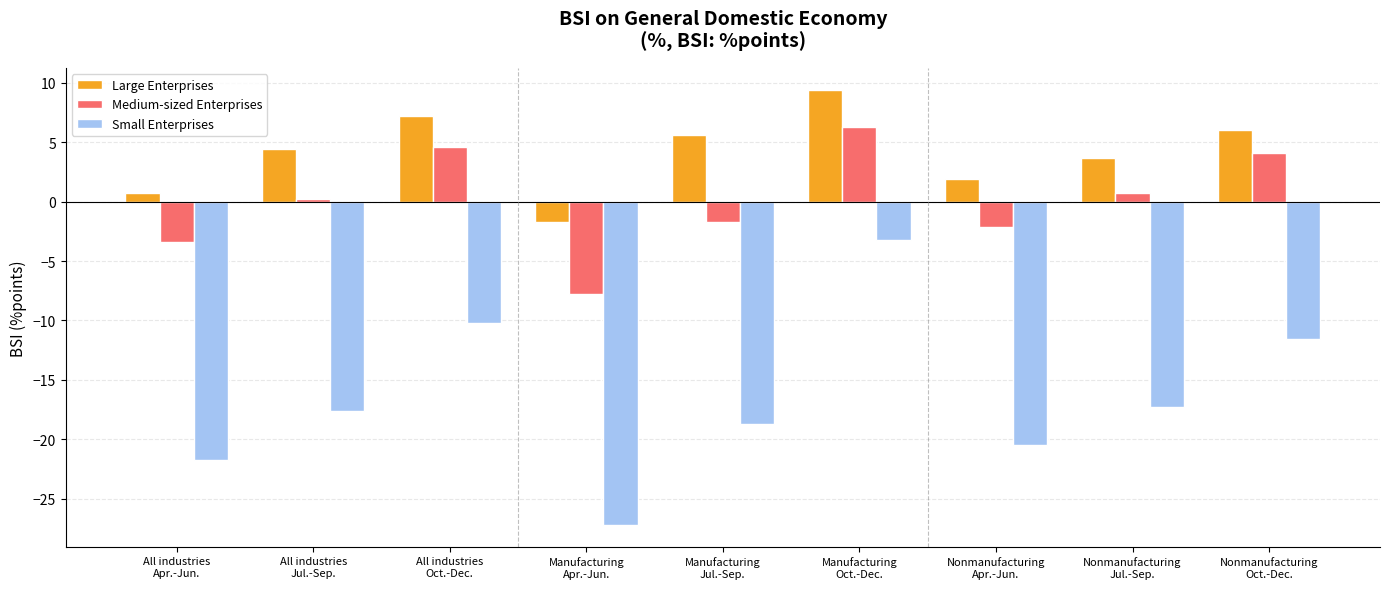

The Large Enterprises series shows 3.4 at Nonmanufacturing
Apr.-Jun.. True or false?

False